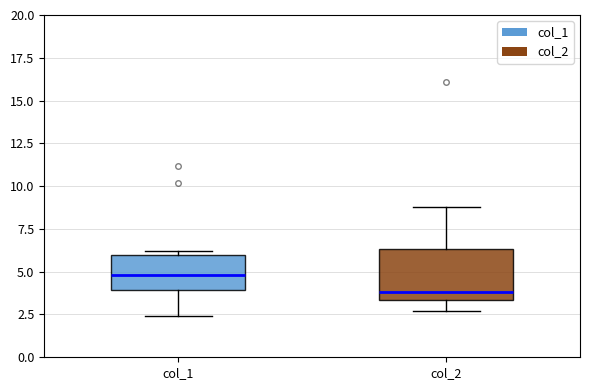

Which box's median line is the highest?

col_1